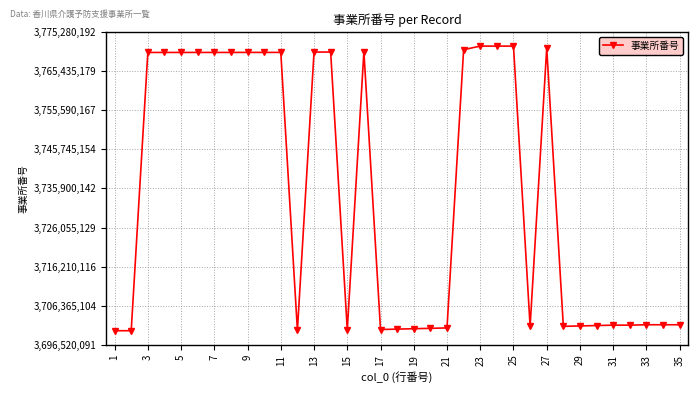

What is the value of the 34th point from the left?

3701600045